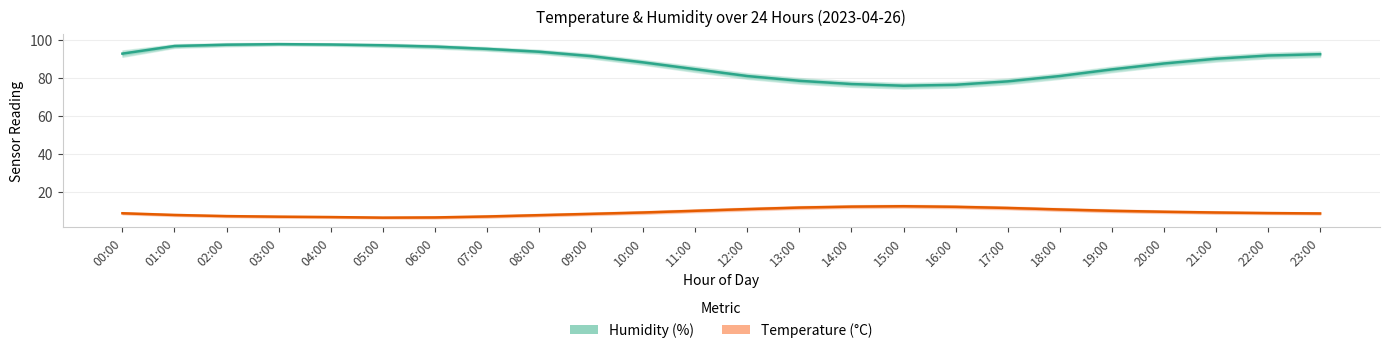

True or false: Humidity and Temperature cross at least once.

False